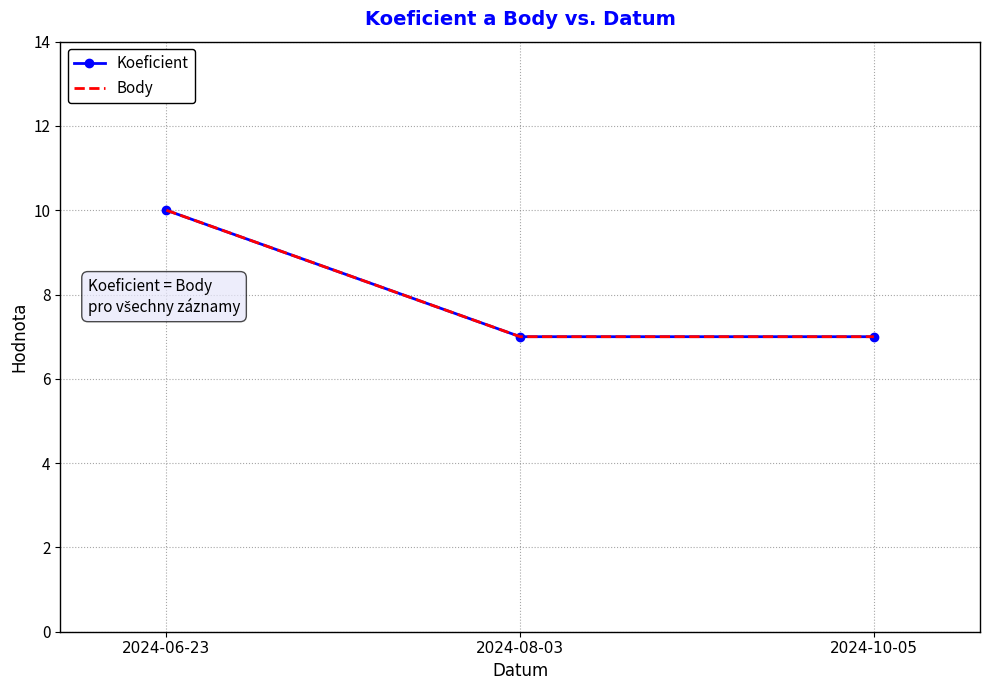

What is the average value of the Koeficient series?

8